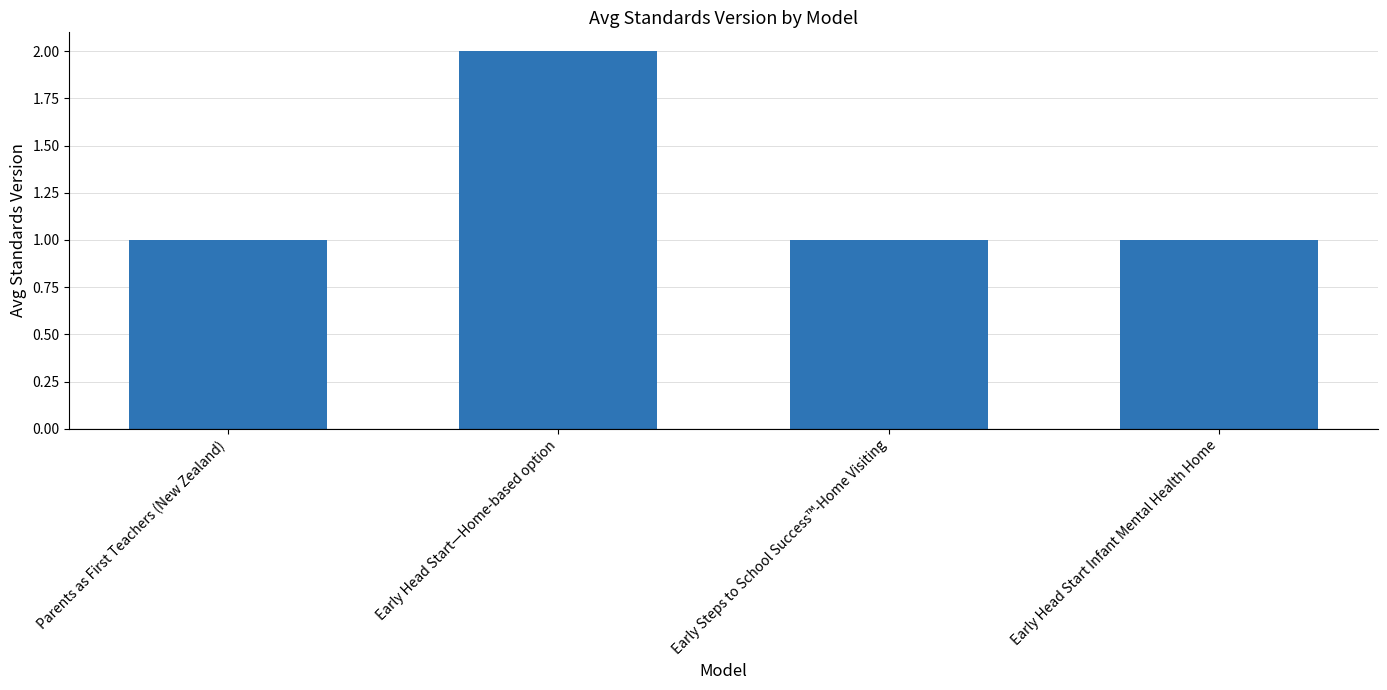

What is the average value?

1